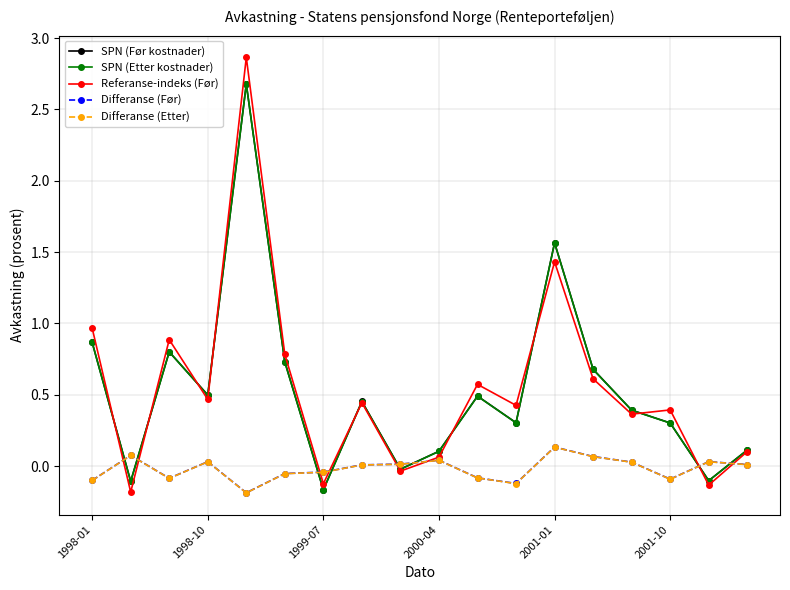

What is the value of the Referanse-indeks (Før) point at the 13th from the left?

1.4